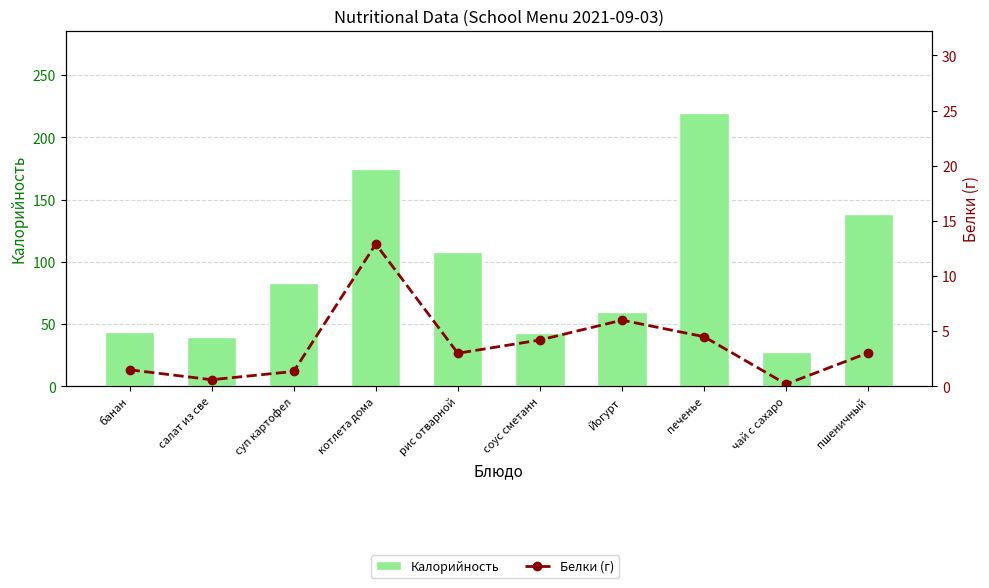

What is the highest value of the Белки (г) series?

12.9